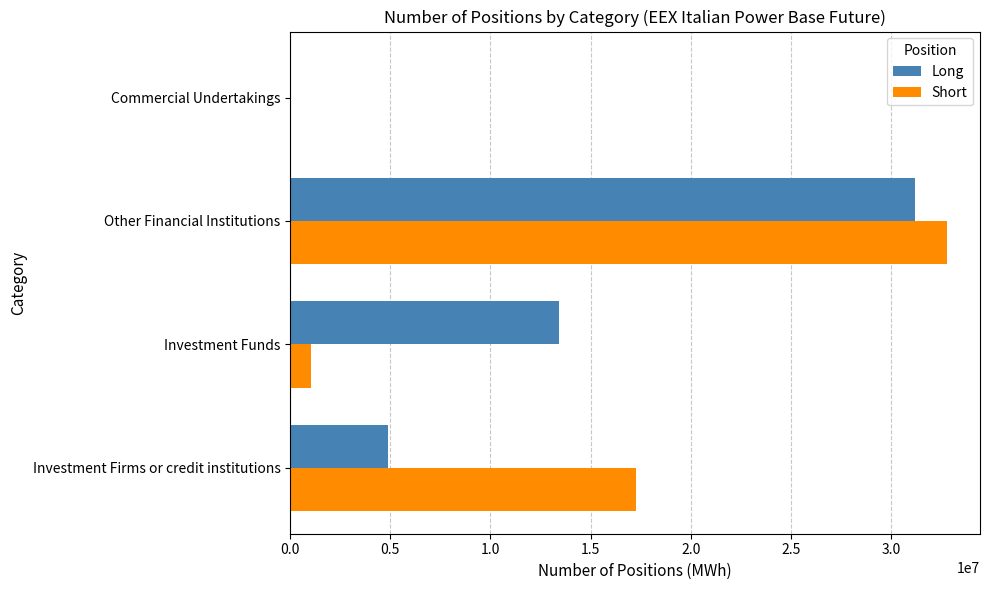

How many distinct data groups are displayed?

2